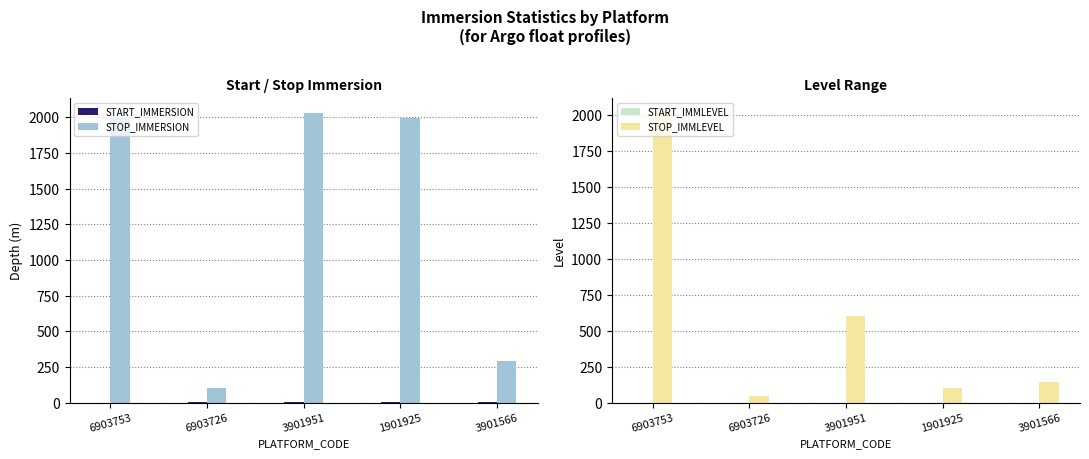

Reading right to left, list all the values displayed in this chart.

START_IMMERSION: 4.9	3.7	2.8	4.4	2.0
STOP_IMMERSION: 296.1	1997.9	2031.8	104.0	2002.6
START_IMMLEVEL: 0.0	0.0	0.0	0.0	0.0
STOP_IMMLEVEL: 146.0	104.0	601.0	50.0	2018.0